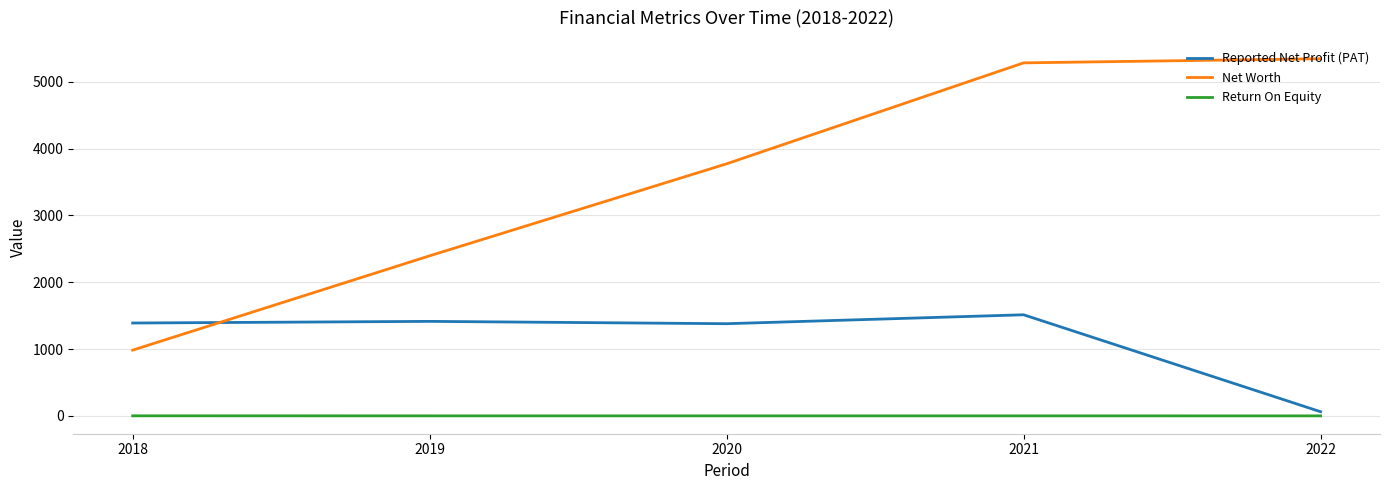

Rank the series at 2019 from highest to lowest value.

Net Worth, Reported Net Profit (PAT), Return On Equity